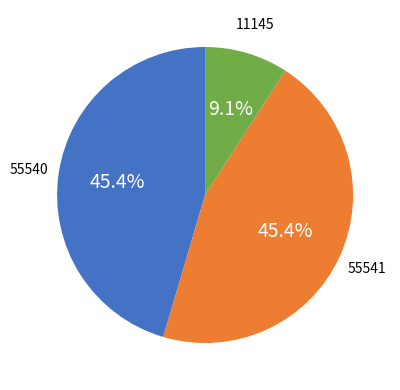

Is there a majority slice in this chart?

No